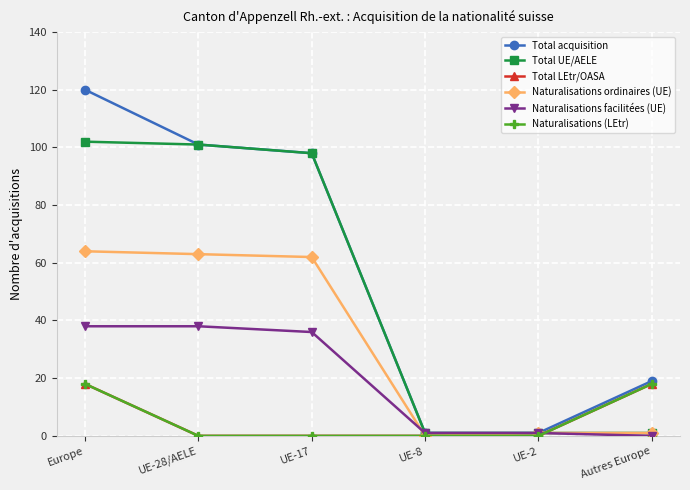

At which label does Total acquisition first exceed 98?

Europe